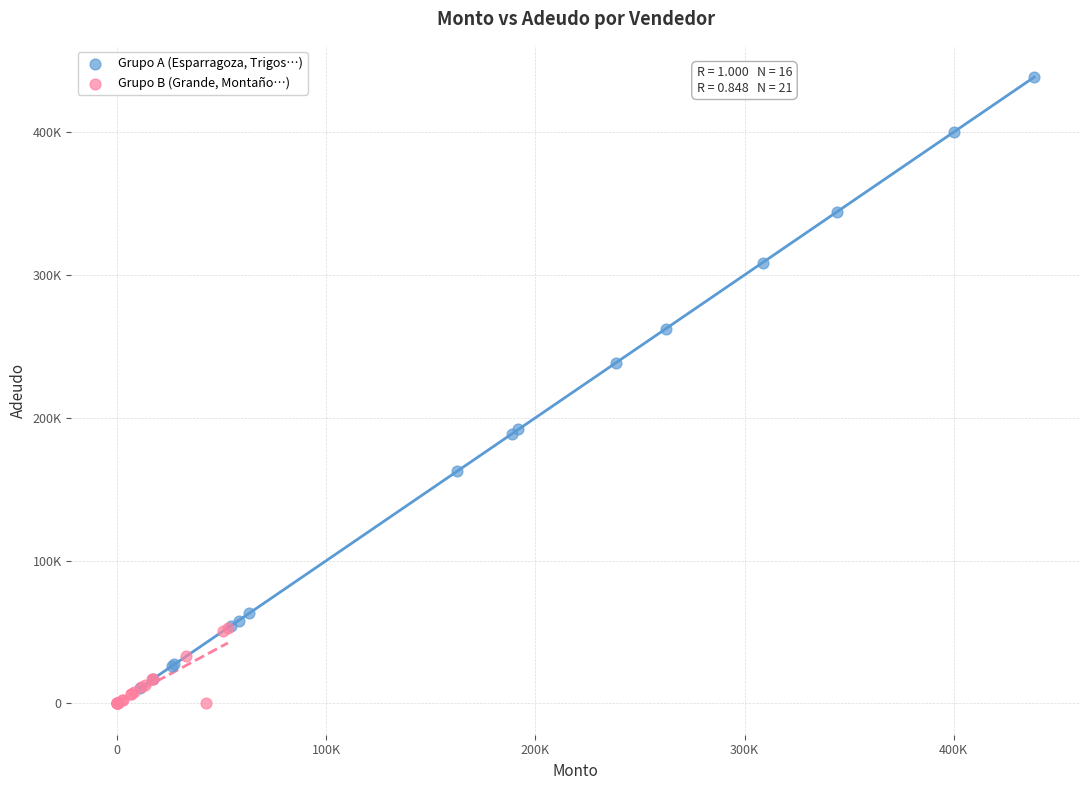

What are all the series names shown in the legend?

Grupo A (Esparragoza, Trigos…), Grupo B (Grande, Montaño…)